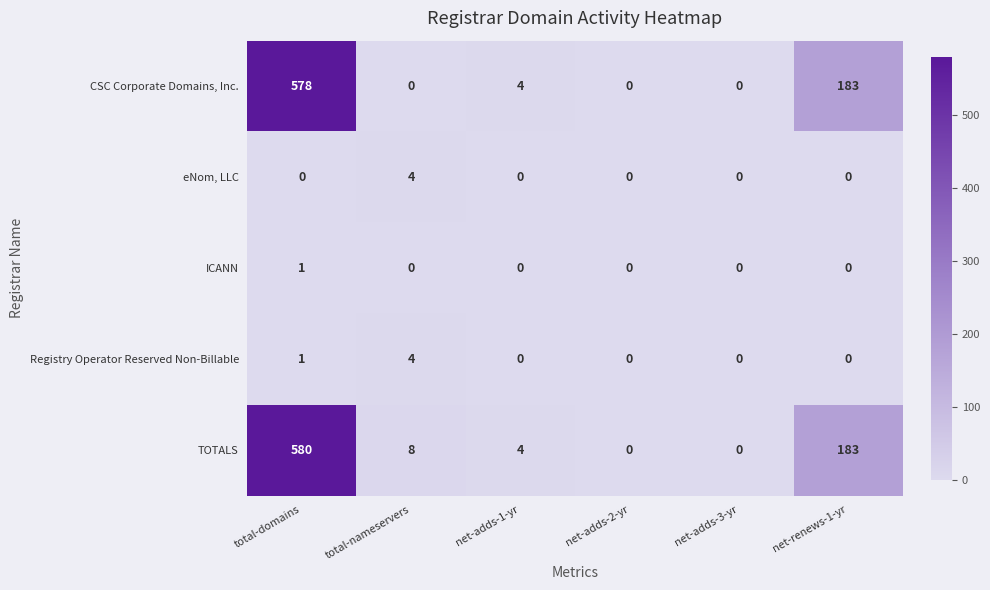

The value of eNom, LLC at net-adds-3-yr is 0. True or false?

True